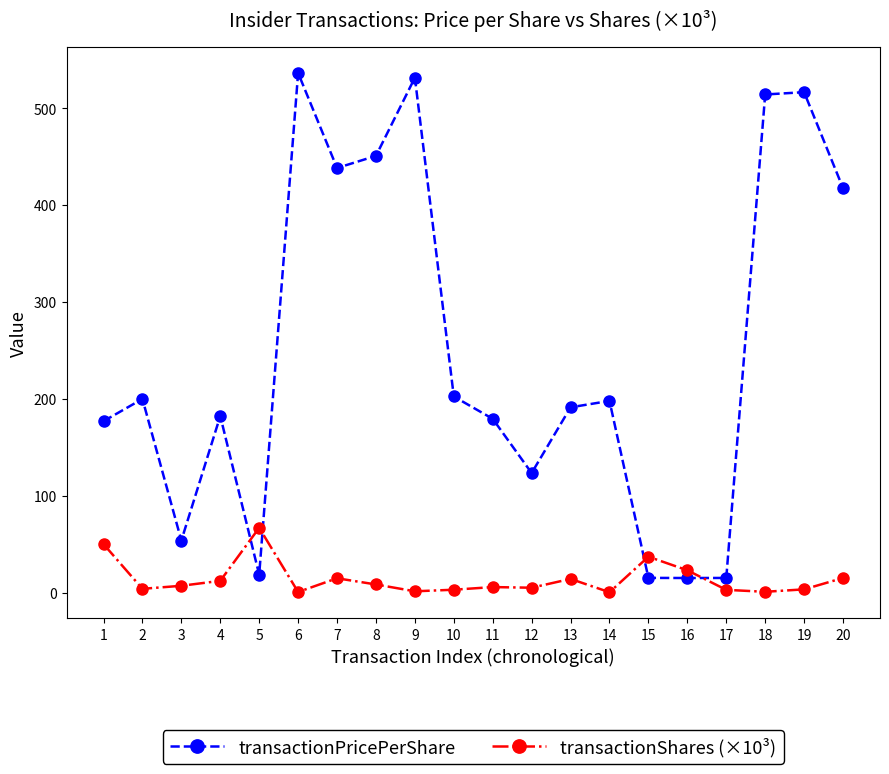

The transactionShares (×10³) series shows 0.6 at 6. True or false?

True